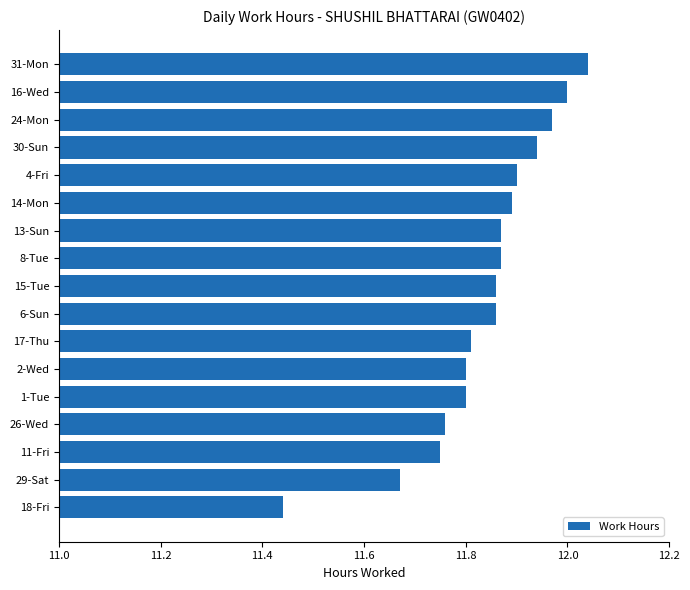

Where is the data nearest to the value 11?

18-Fri